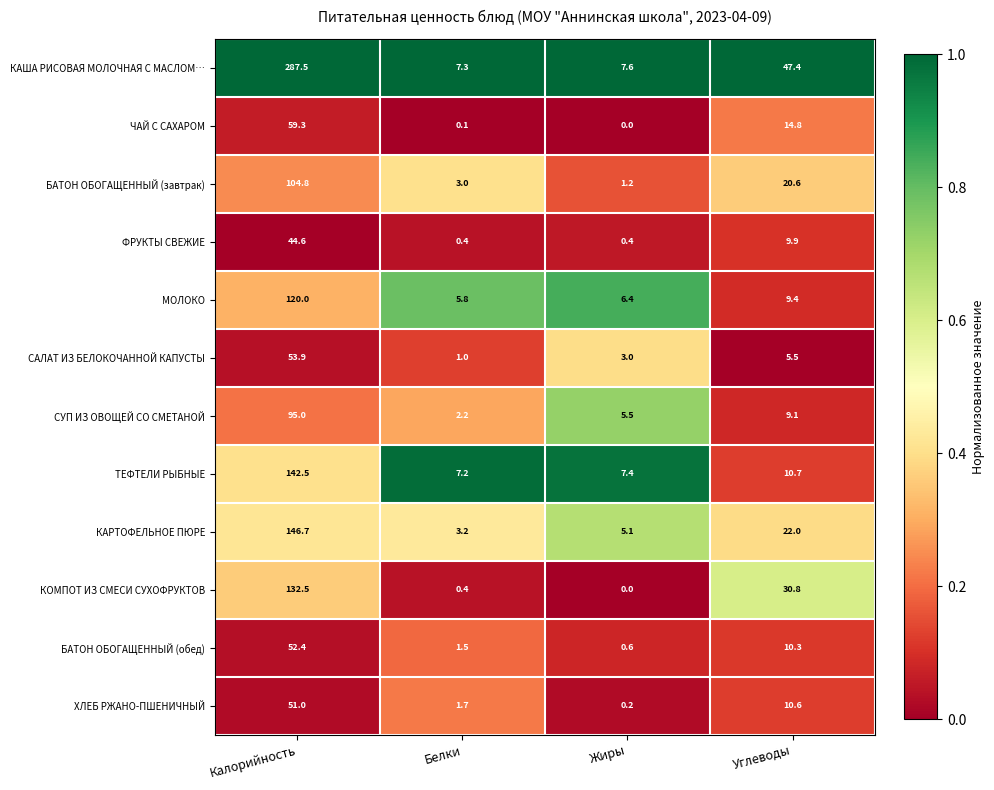

The МОЛОКО series shows 120.0 at Калорийность. True or false?

True